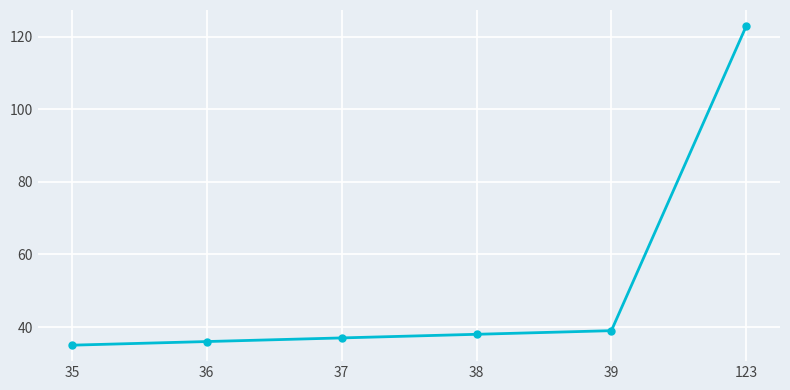

At which category does the chart reach its peak across all series?

123